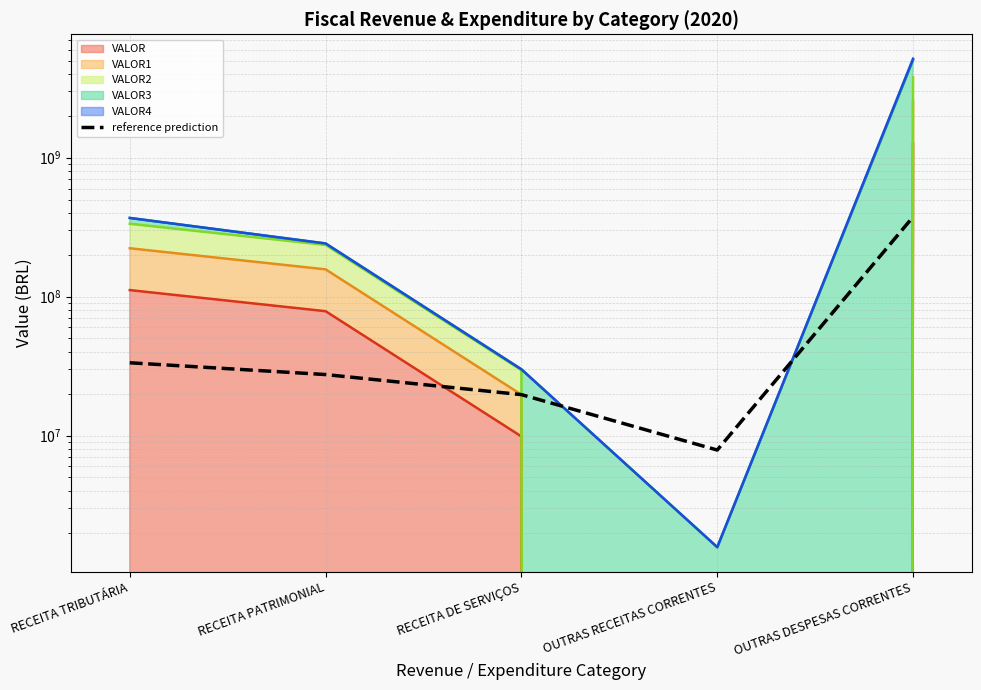

What is the difference between the maximum and minimum values?

367029142.6